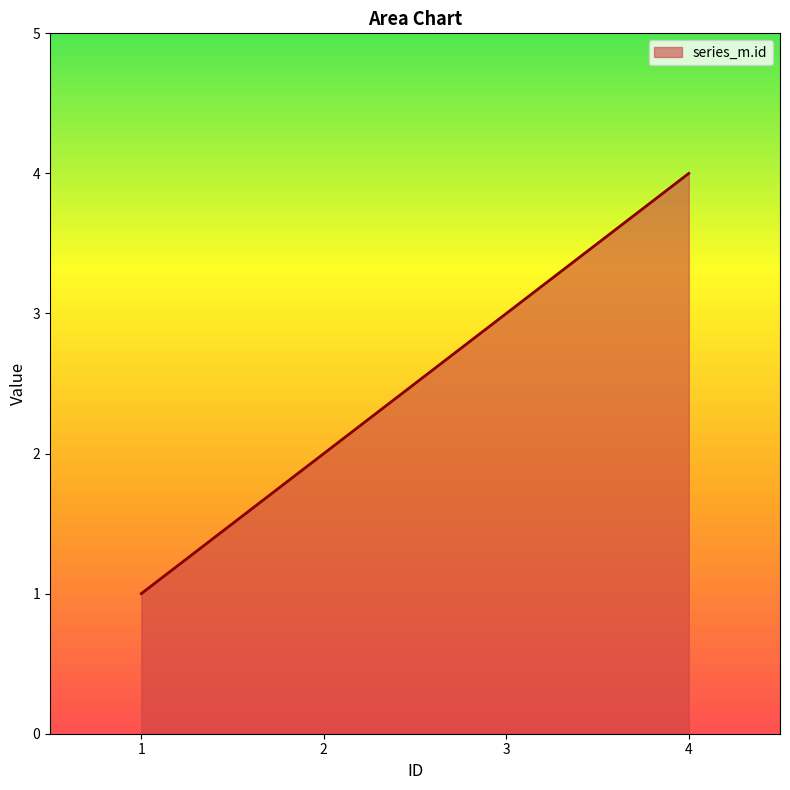

What is the maximum value shown in the chart?

4